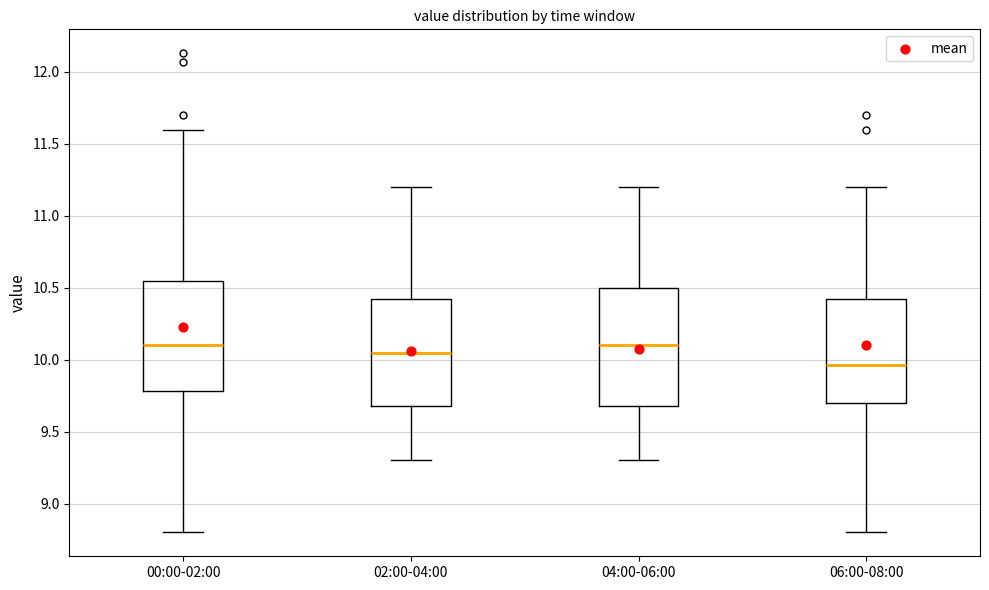

Reading left to right, read every box against the y-axis: the position of its median line, the range the box covers, and the ends of its whiskers. The values are not printed on the chart, so give them approximately, as read against the axis.

00:00-02:00: median 10.10, box 9.80 to 10.55, whiskers 8.80 to 11.60
02:00-04:00: median 10.05, box 9.70 to 10.45, whiskers 9.30 to 11.20
04:00-06:00: median 10.10, box 9.70 to 10.50, whiskers 9.30 to 11.20
06:00-08:00: median 9.95, box 9.70 to 10.45, whiskers 8.80 to 11.20